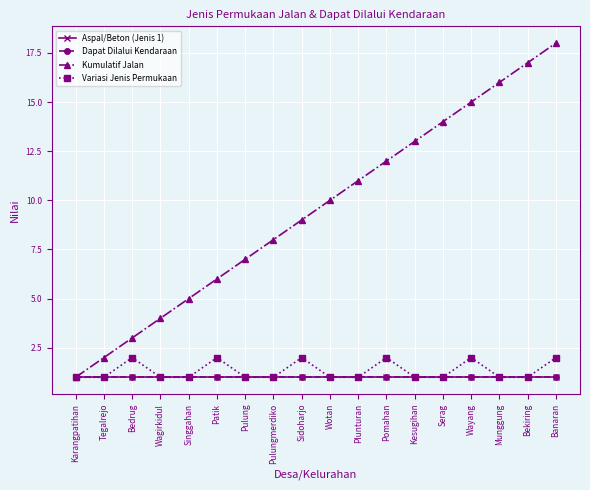

True or false: Aspal/Beton (Jenis 1) and Kumulatif Jalan intersect in this chart.

False